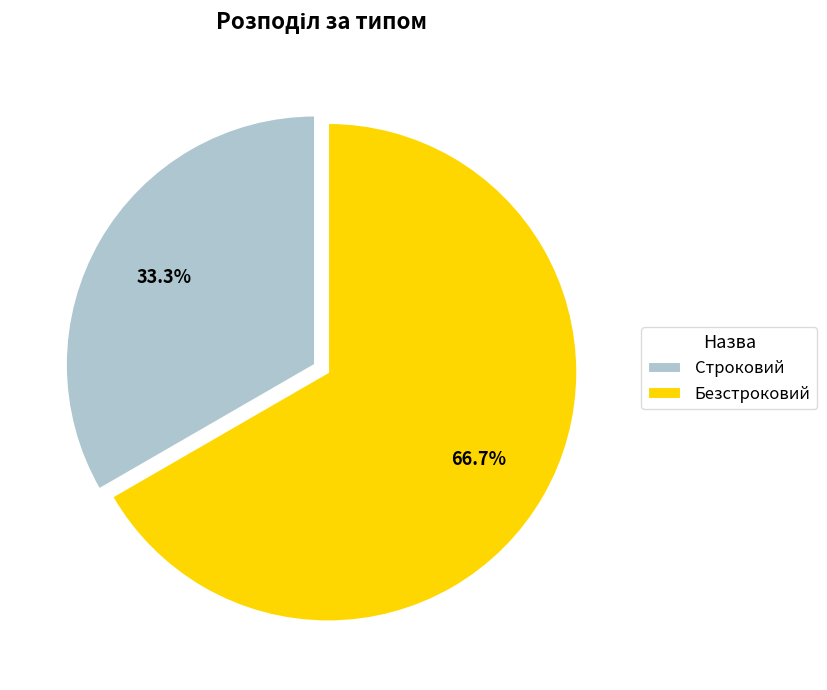

Is it true that Строковий is 42% of the pie?

False